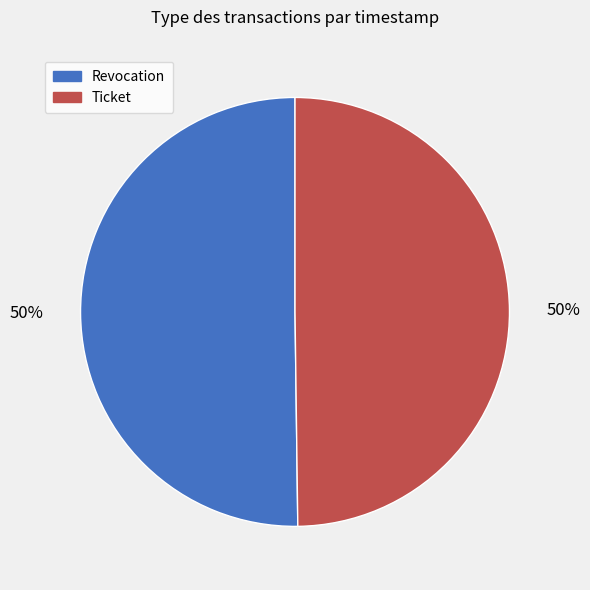

Count the number of slices in the pie.

2